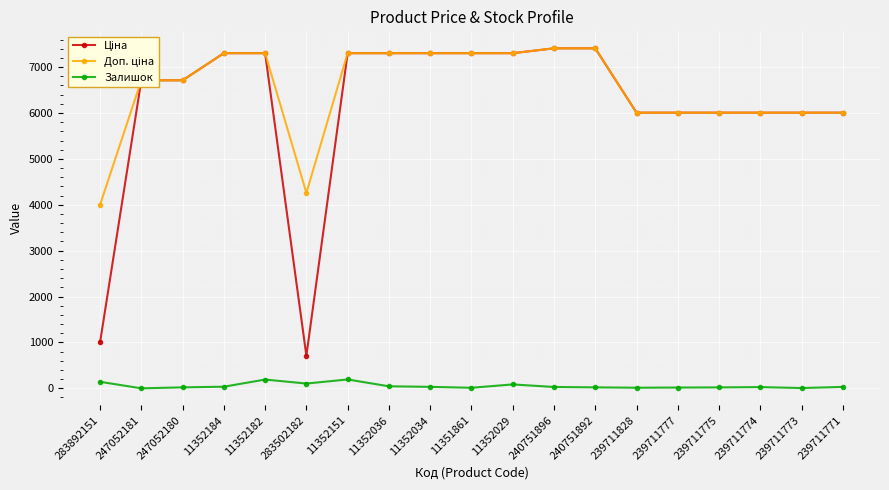

The Залишок series shows 32.0 at 11352034. True or false?

True